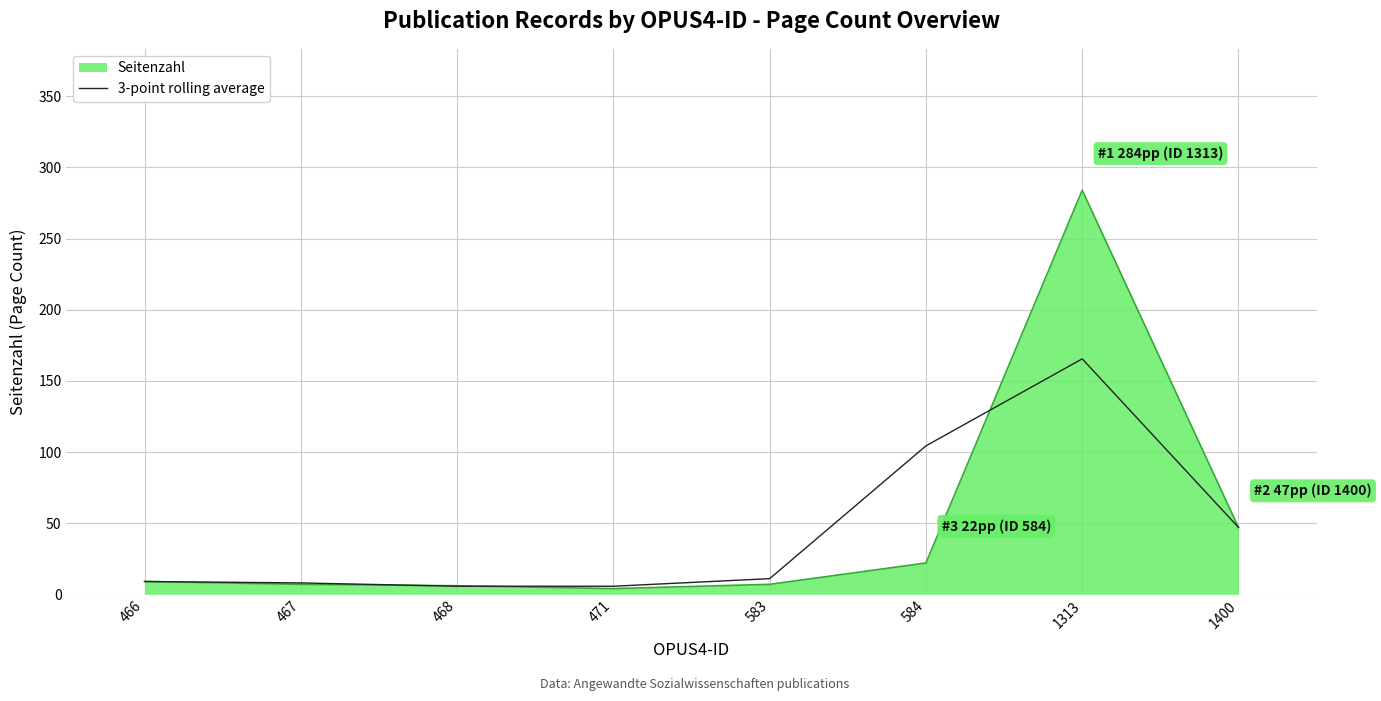

Rank the series at 584 from lowest to highest value.

Seitenzahl, 3-point rolling average